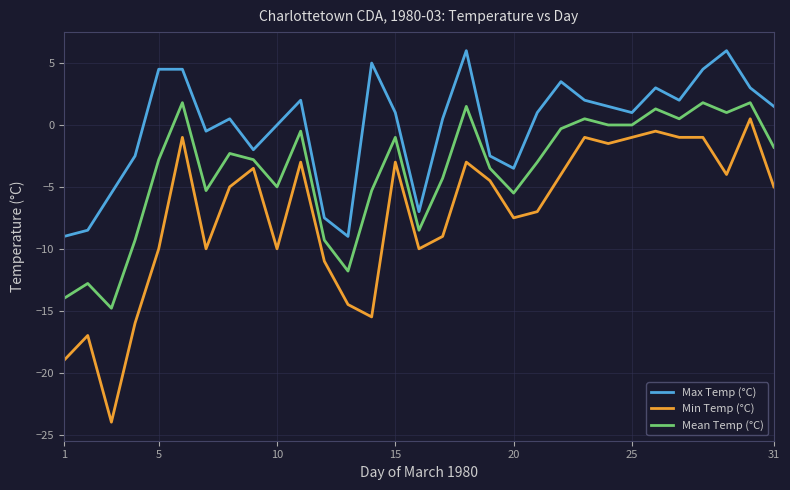

What is the average value of the Max Temp (°C) series?

-0.1